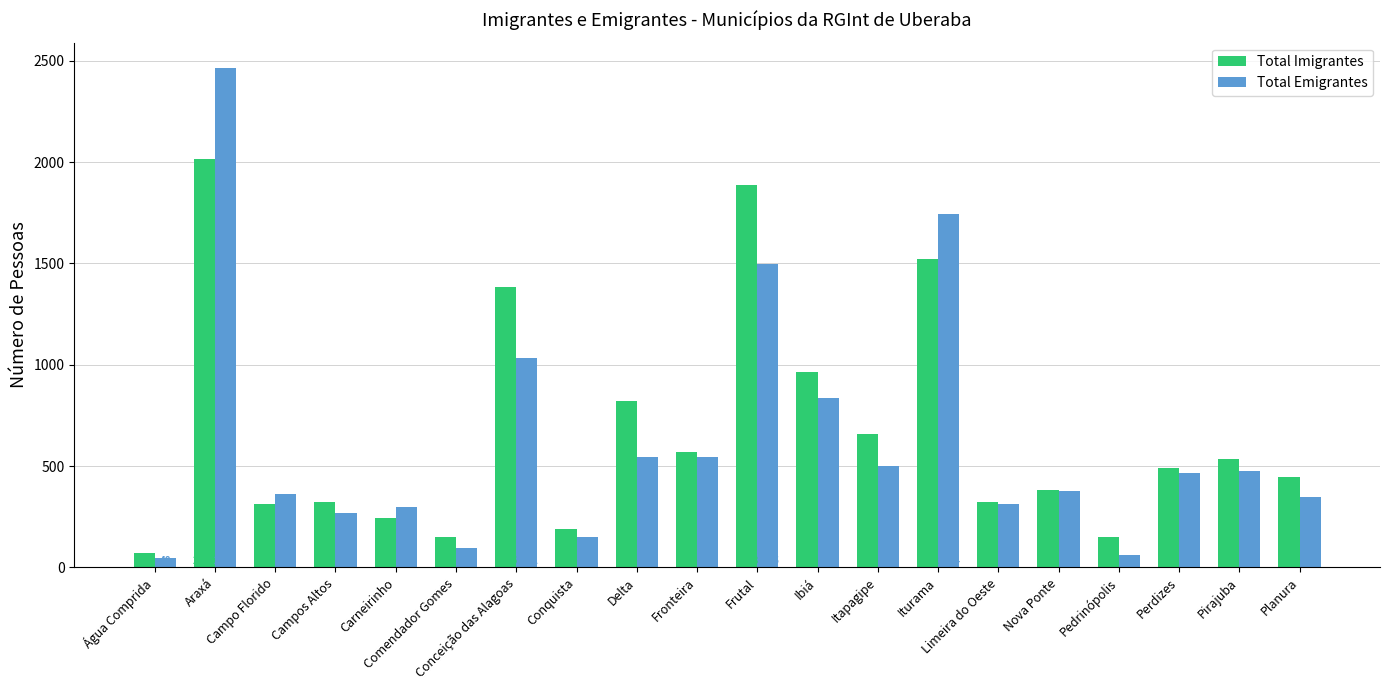

Is the value of Total Emigrantes at Iturama greater than the value of Total Imigrantes at Pirajuba?

Yes